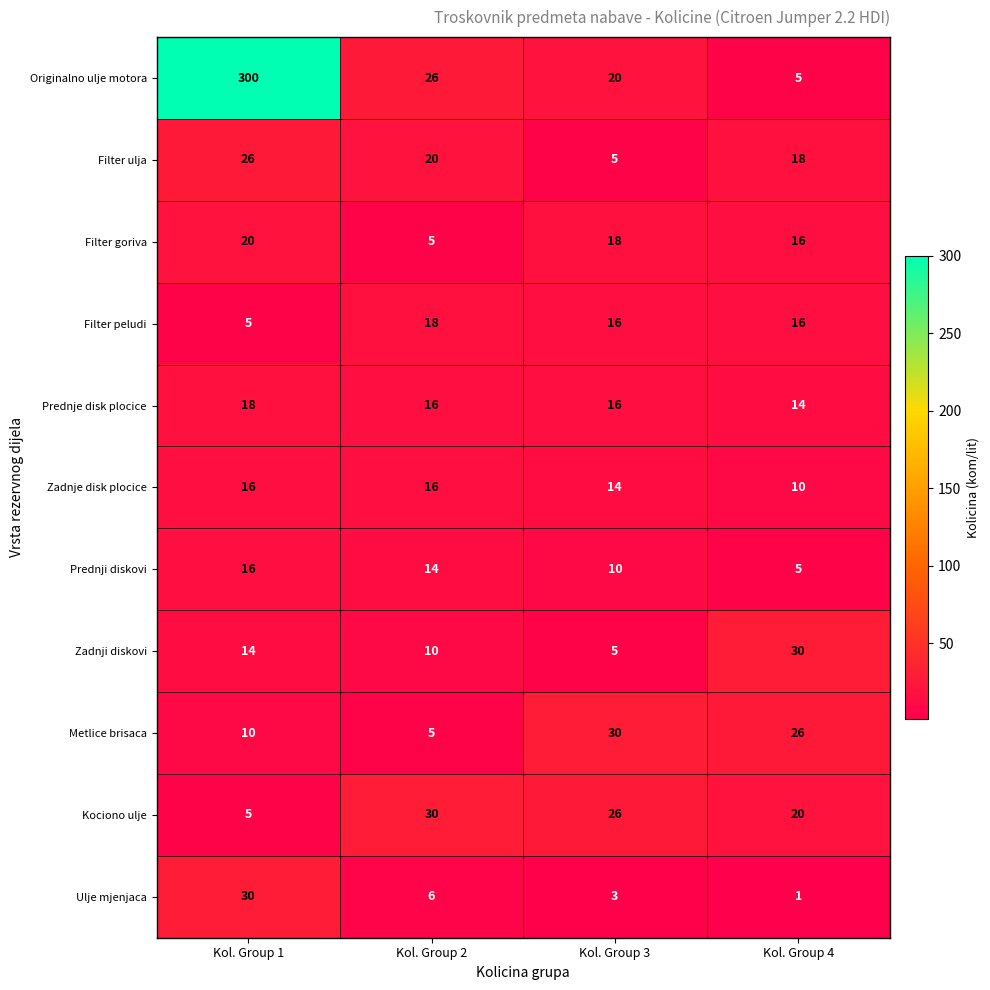

What is the average value of the Filter ulja series?

17